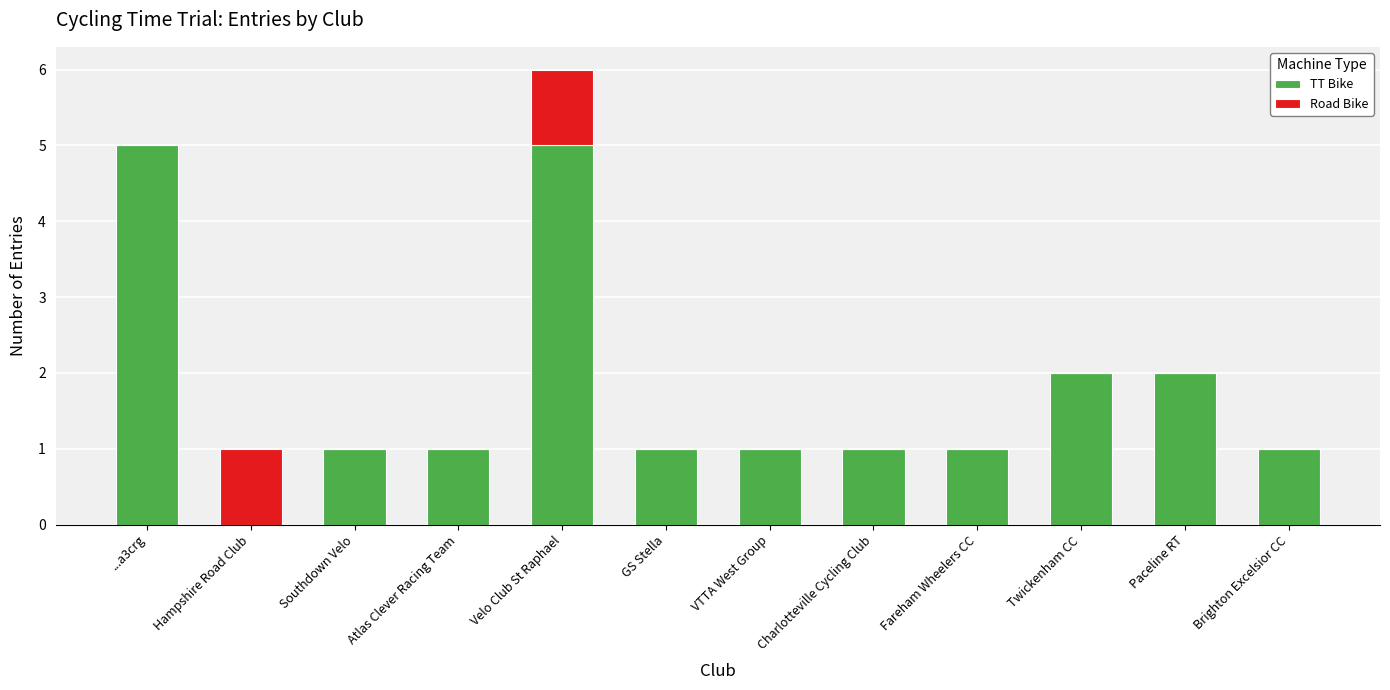

What is the sum of all TT Bike values?

21